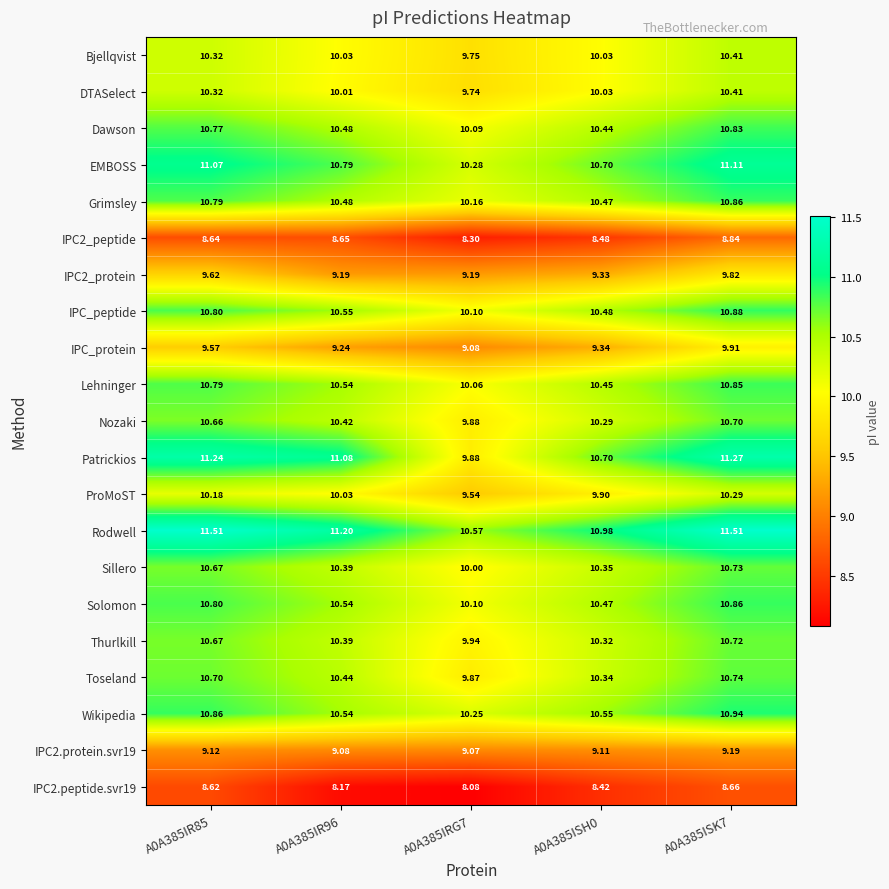

Which series has the largest total across all categories?

Rodwell